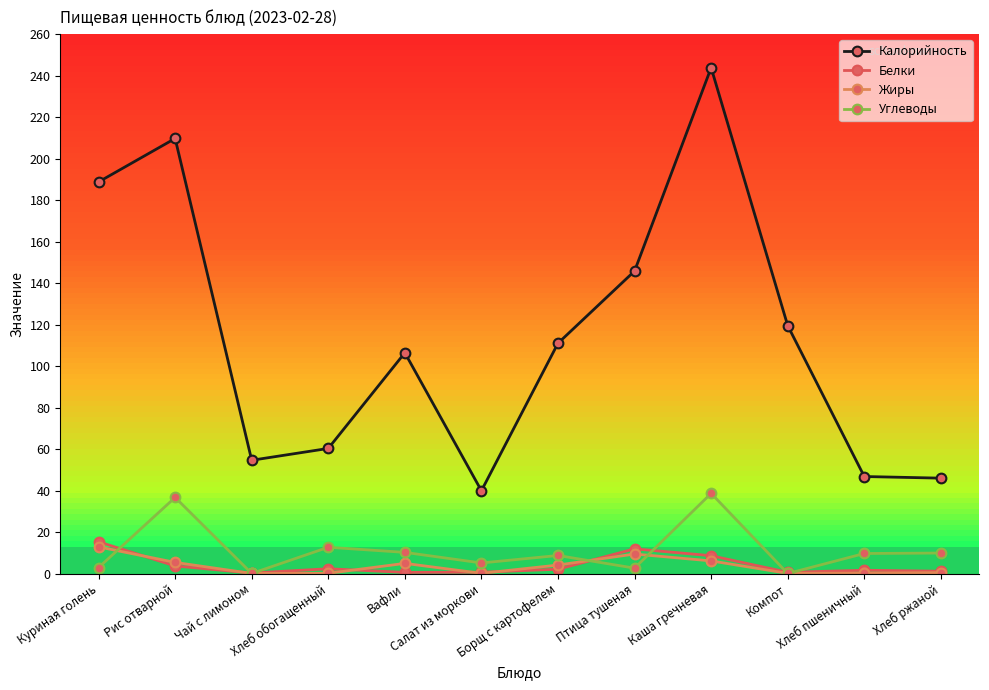

How many series are shown in this chart?

4